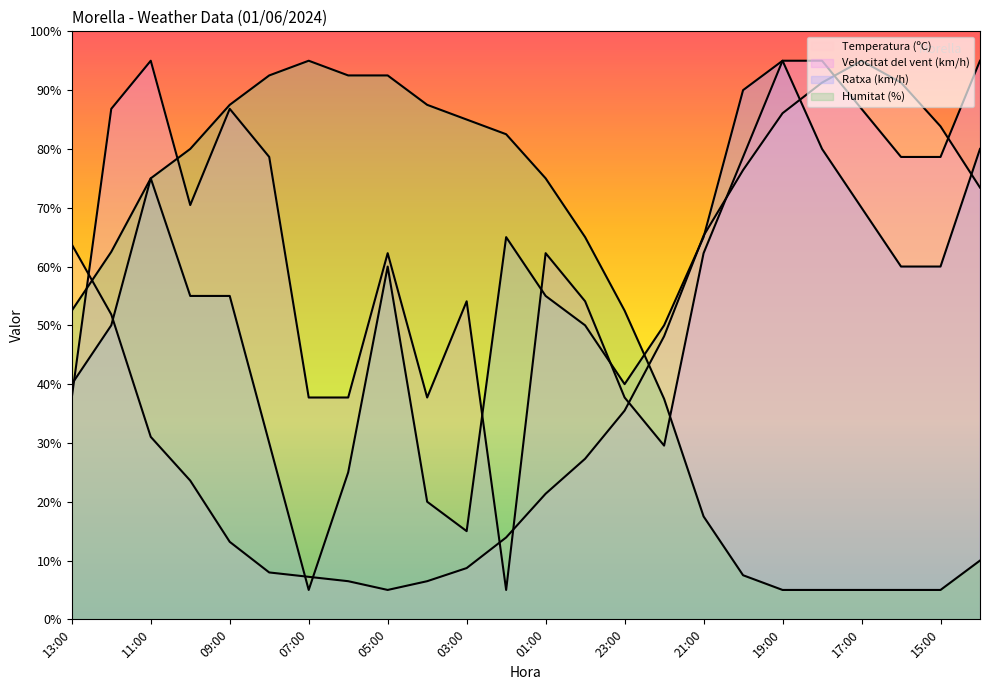

How many data points does each series have?

24